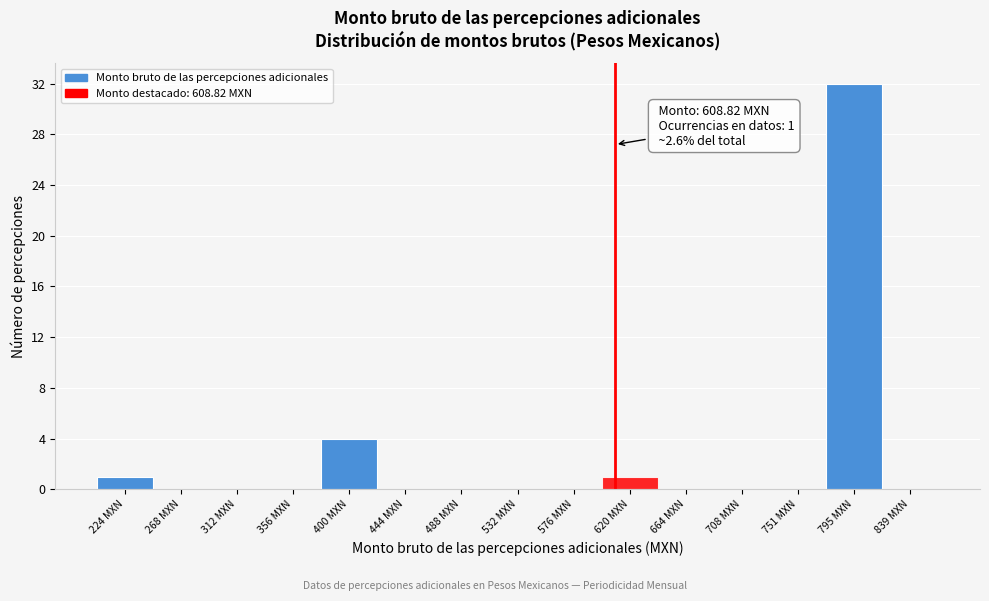

Which range on the x-axis has the tallest bar?

775 to 820